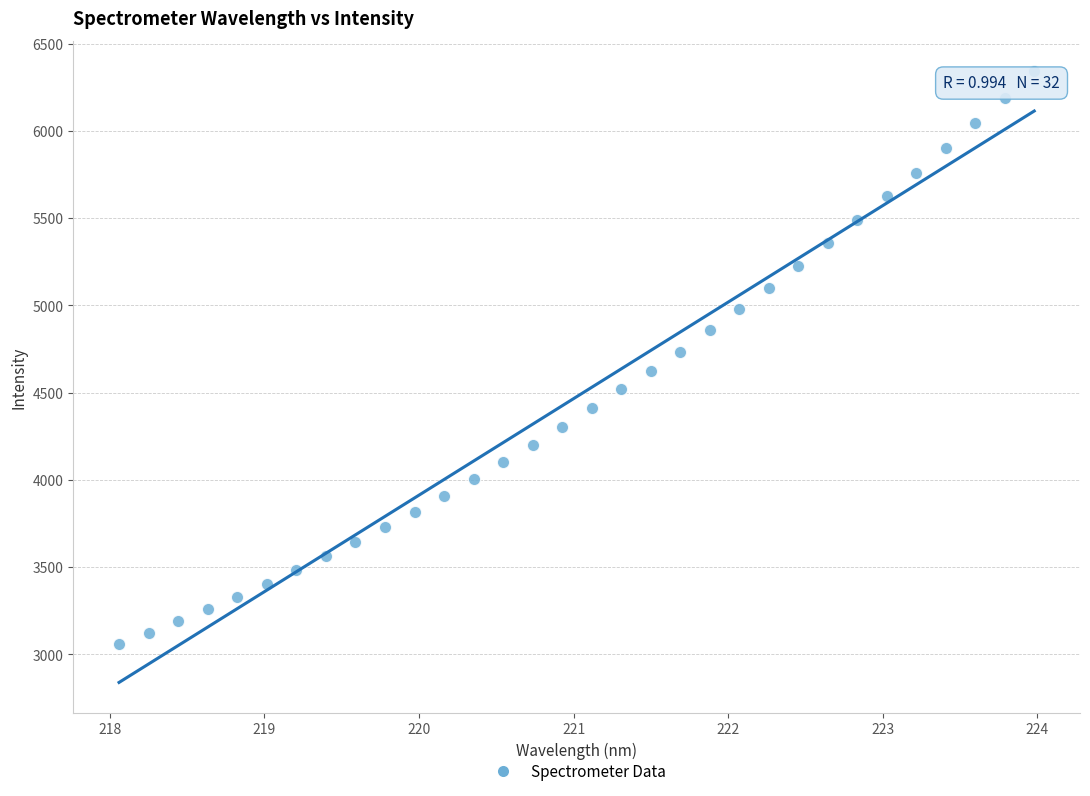

What is the range of Y values (max minus min)?

3282.5